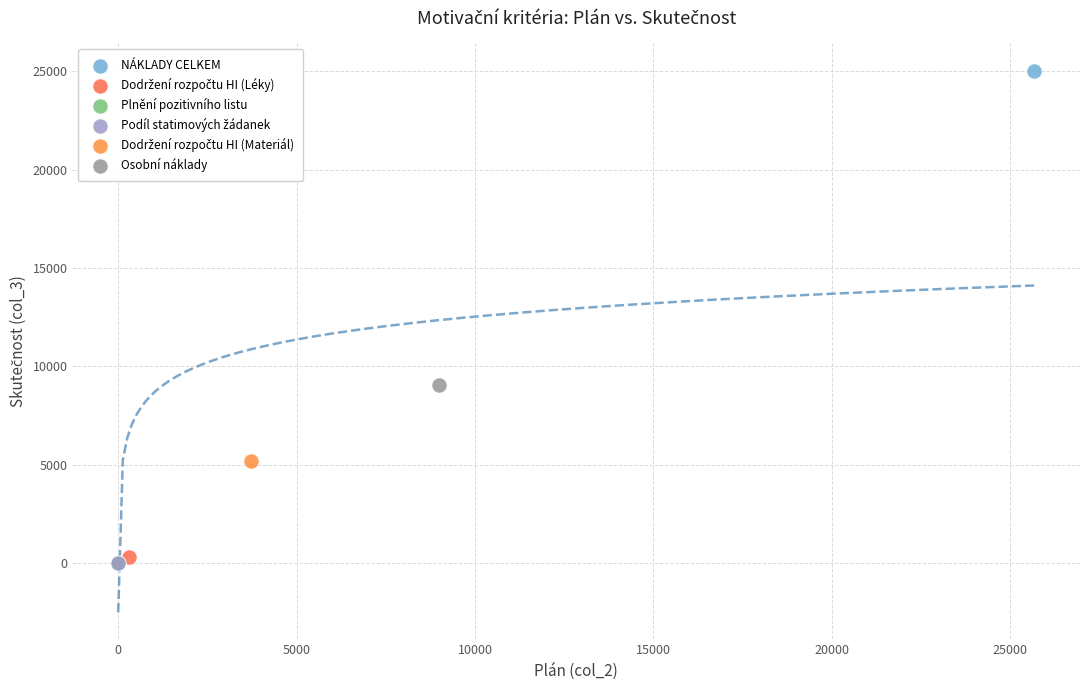

Which series reaches the maximum Y coordinate?

NÁKLADY CELKEM